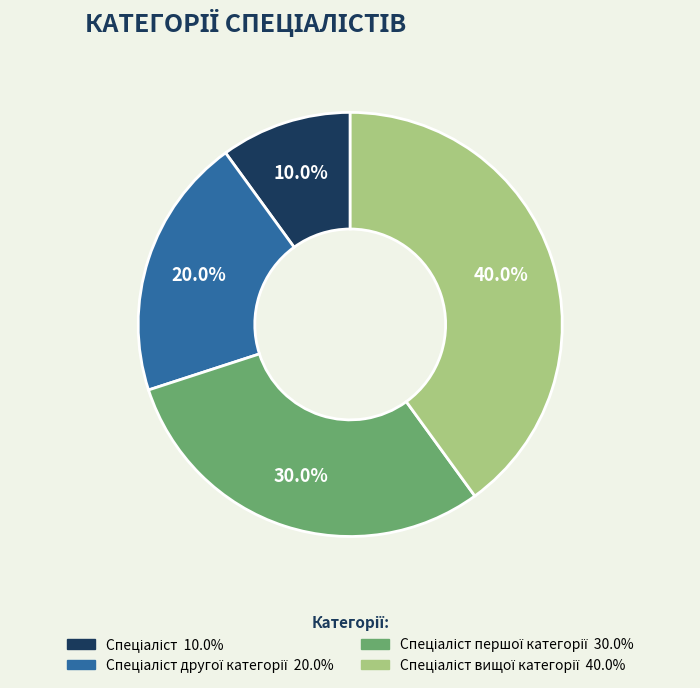

How many segments does this pie chart have?

4